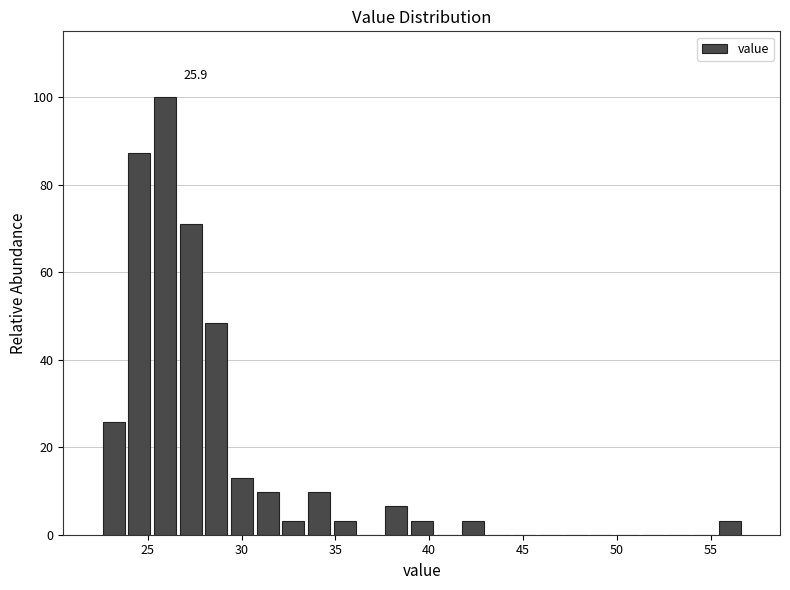

Around what value on the x-axis is the tallest bar? Give the approximate position of its centre, as read against the axis.

26.0